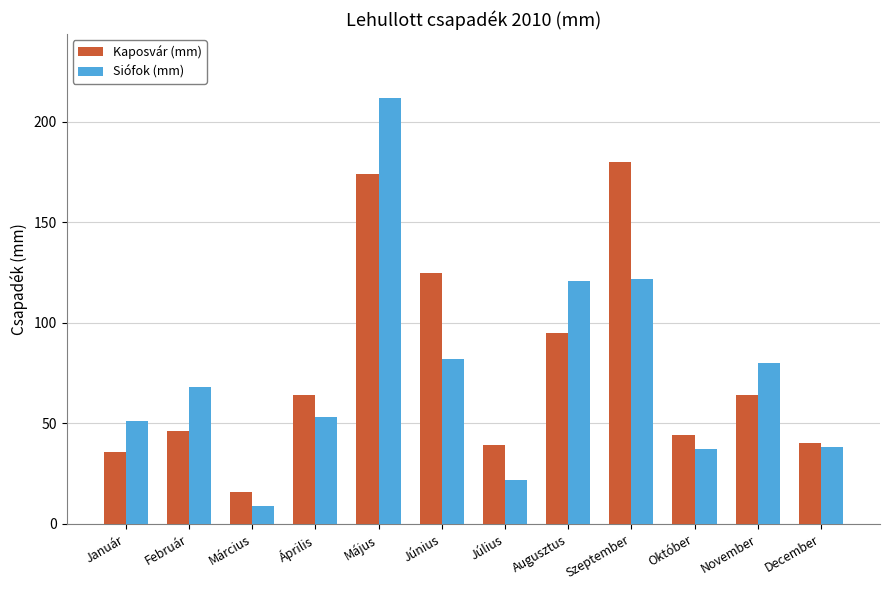

What is the maximum value shown in the chart?

212